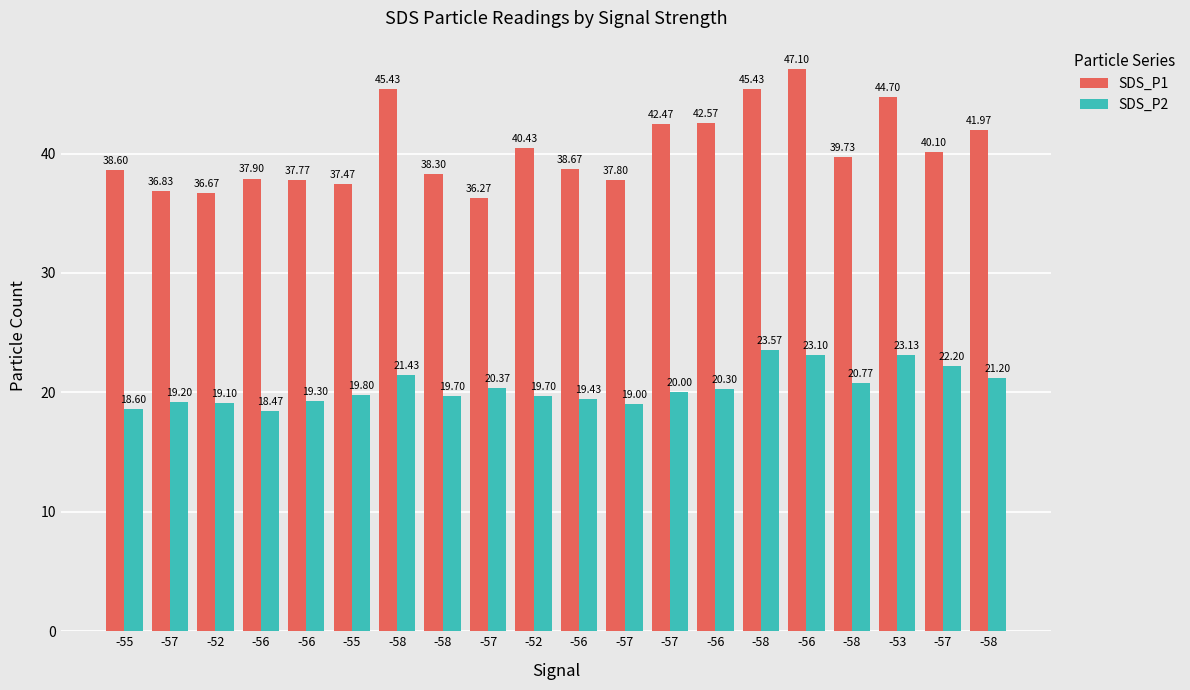

Which series has the largest total across all categories?

SDS_P1